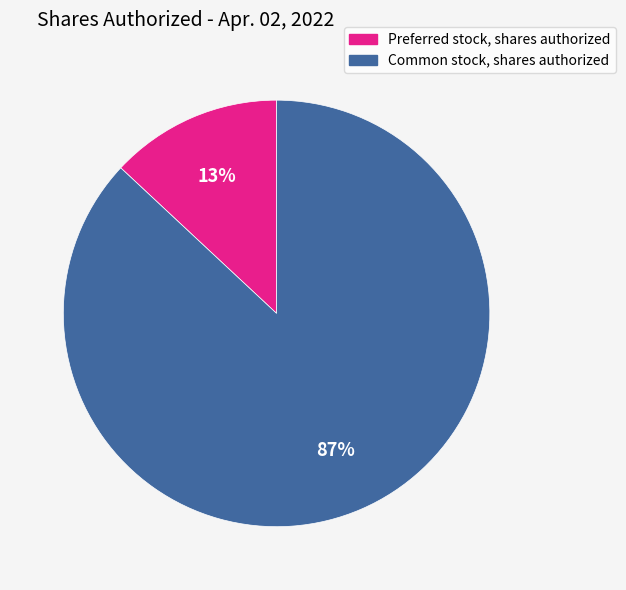

Is the sum of Common stock, shares authorized and Preferred stock, shares authorized greater than half?

Yes